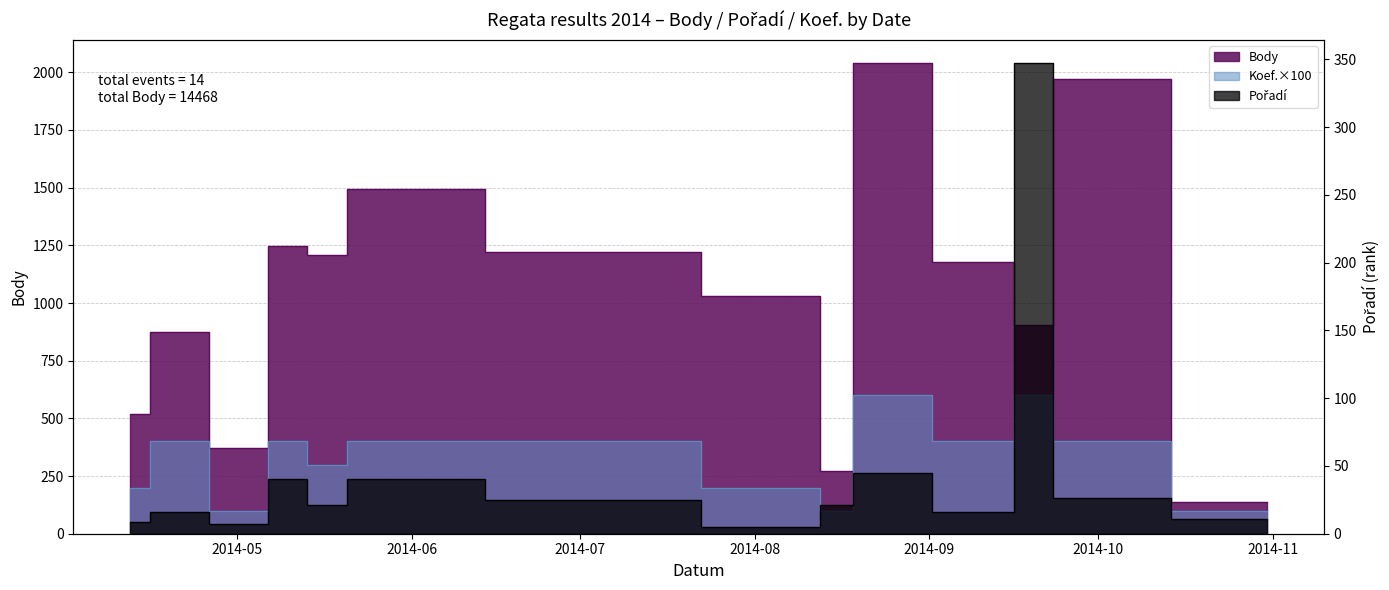

What is the value of the Koef. point at the 4th from the left?

400